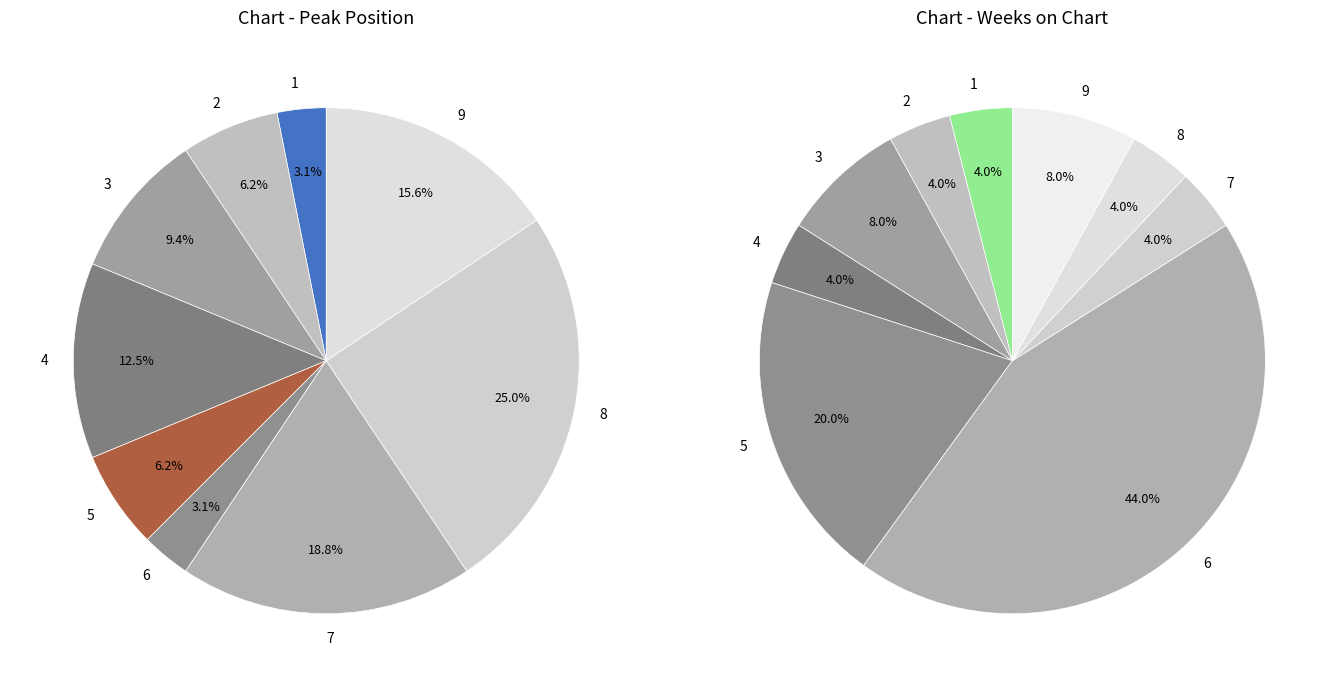

Between 1 and 2, which is larger?

1